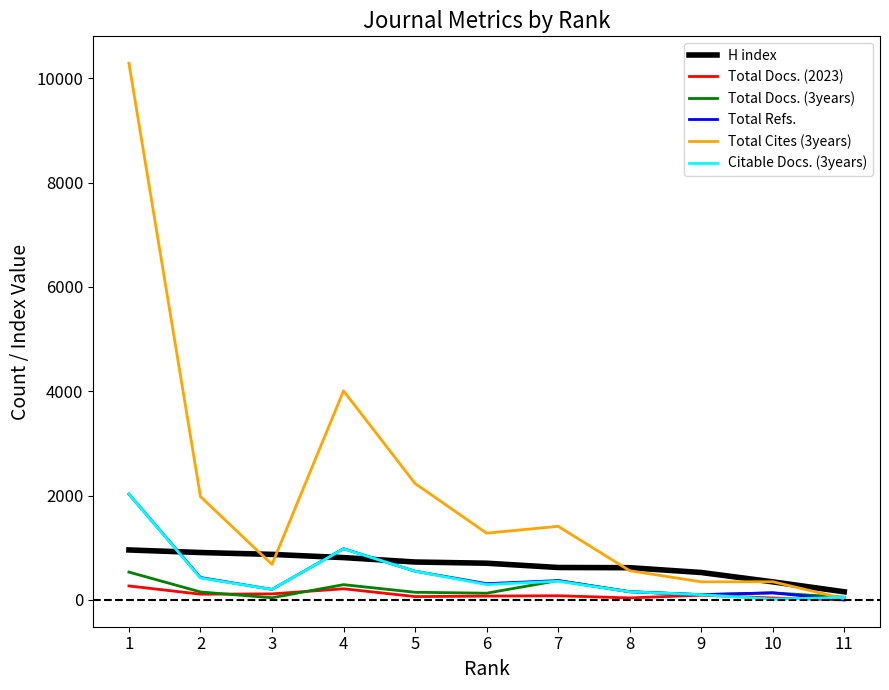

What is the difference between the highest and lowest values at 9?

435